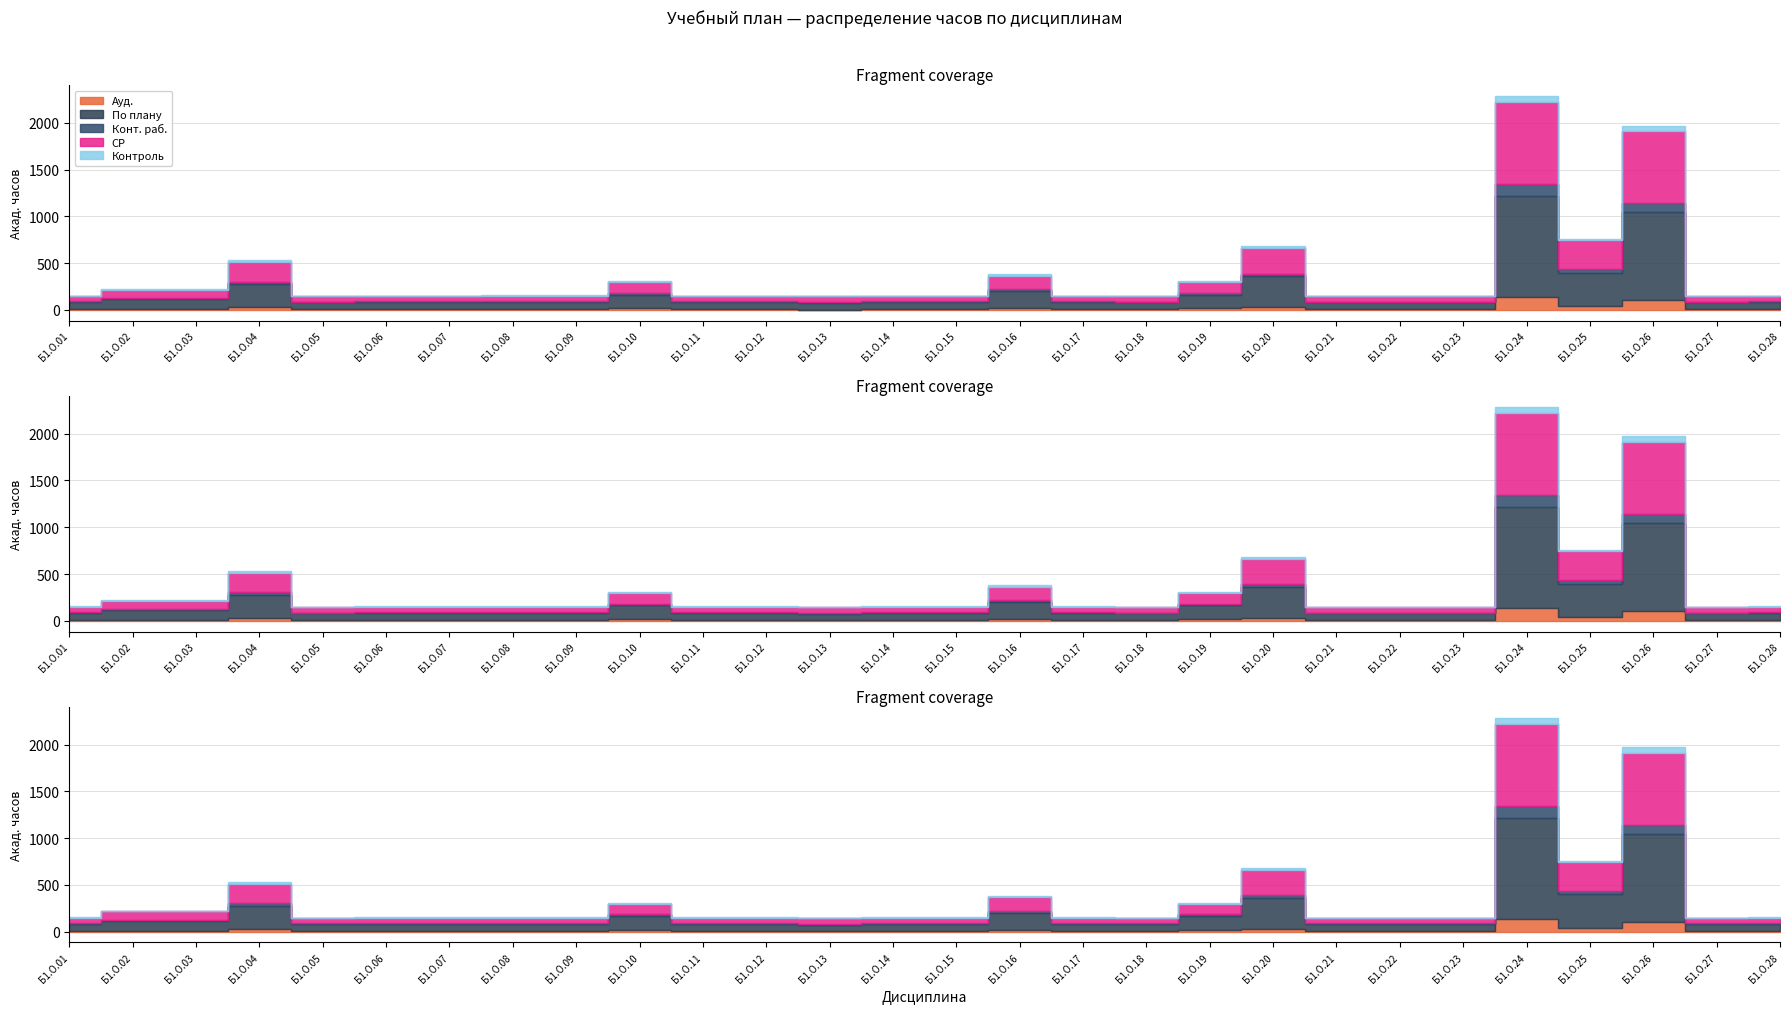

True or false: Контроль and СР intersect in this chart.

False